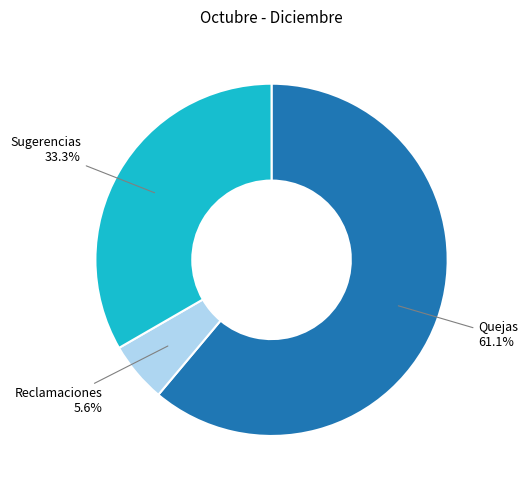

Is there a majority slice in this chart?

Yes